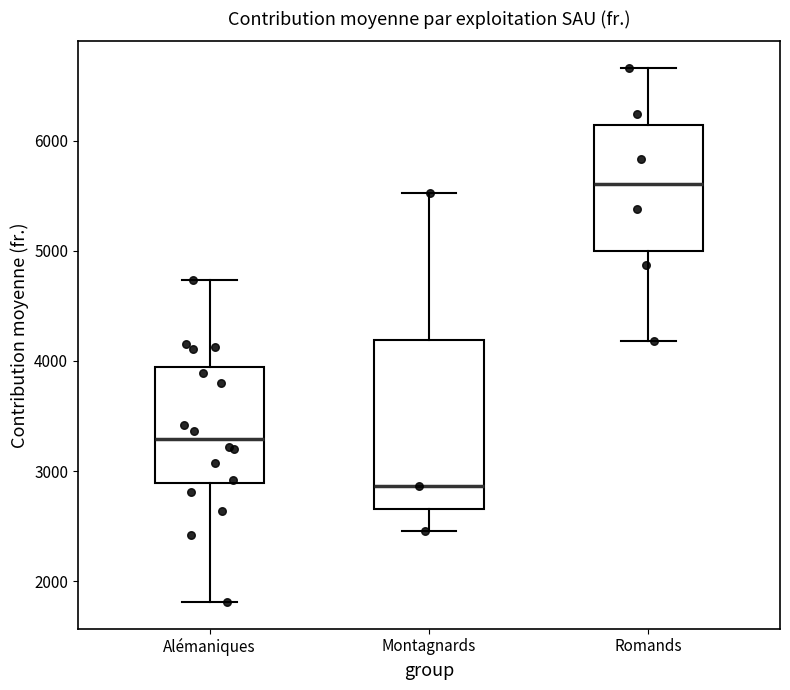

Reading left to right, read every box against the y-axis: the position of its median line, the range the box covers, and the ends of its whiskers. The values are not printed on the chart, so give them approximately, as read against the axis.

Alémaniques: median 3300, box 2900 to 3900, whiskers 1800 to 4700
Montagnards: median 2900, box 2700 to 4200, whiskers 2500 to 5500
Romands: median 5600, box 5000 to 6100, whiskers 4200 to 6700